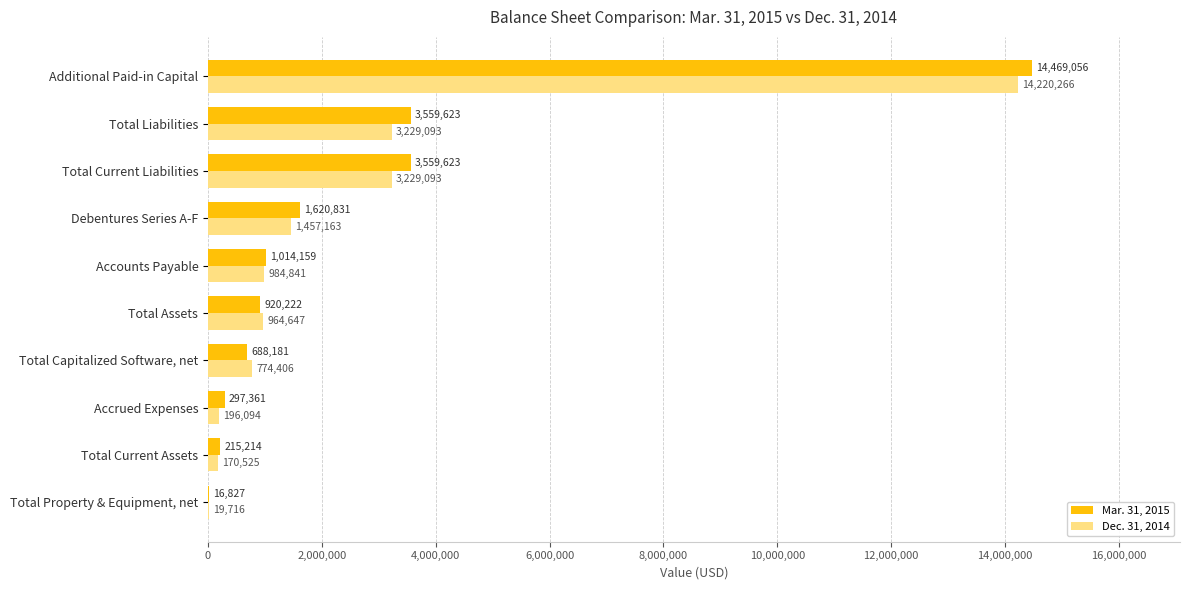

The Mar. 31, 2015 series shows 2195834 at Total Liabilities. True or false?

False